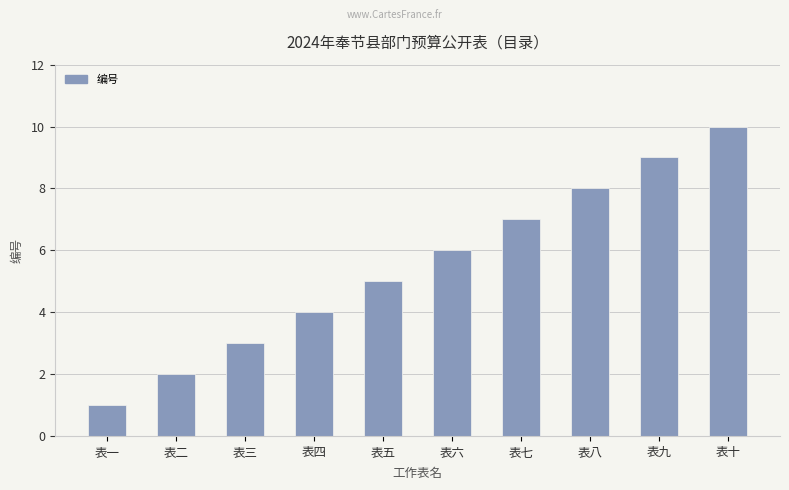

Where is the data nearest to the value 5?

表五